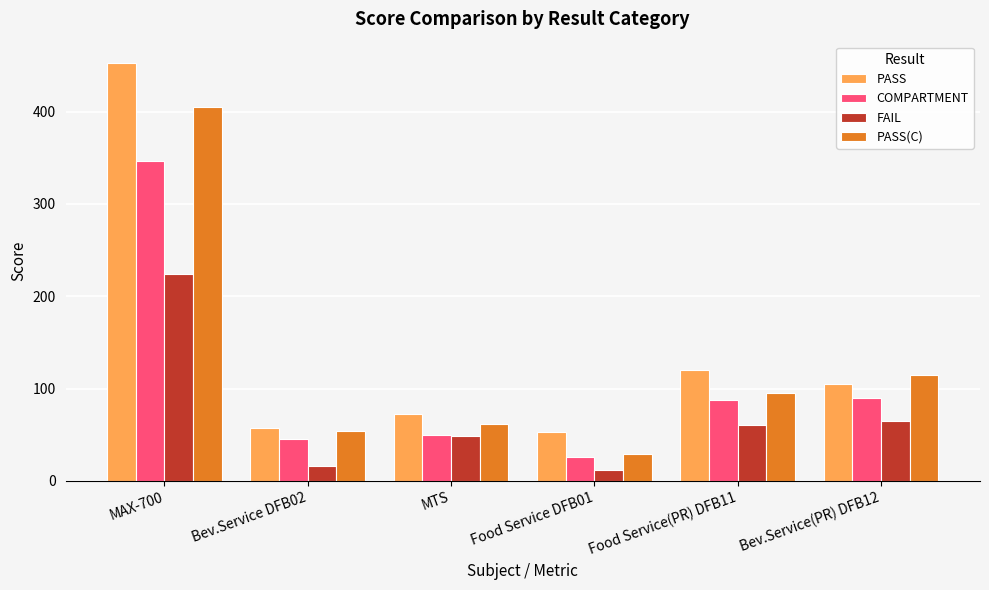

Does the chart contain any negative values?

No